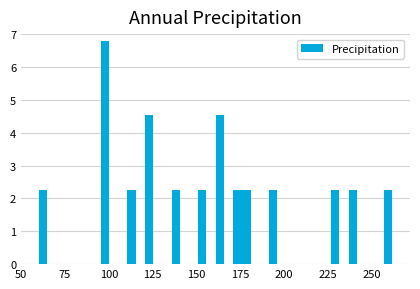

Read against the x-axis, roughly where is the centre of the tallest bar?

100